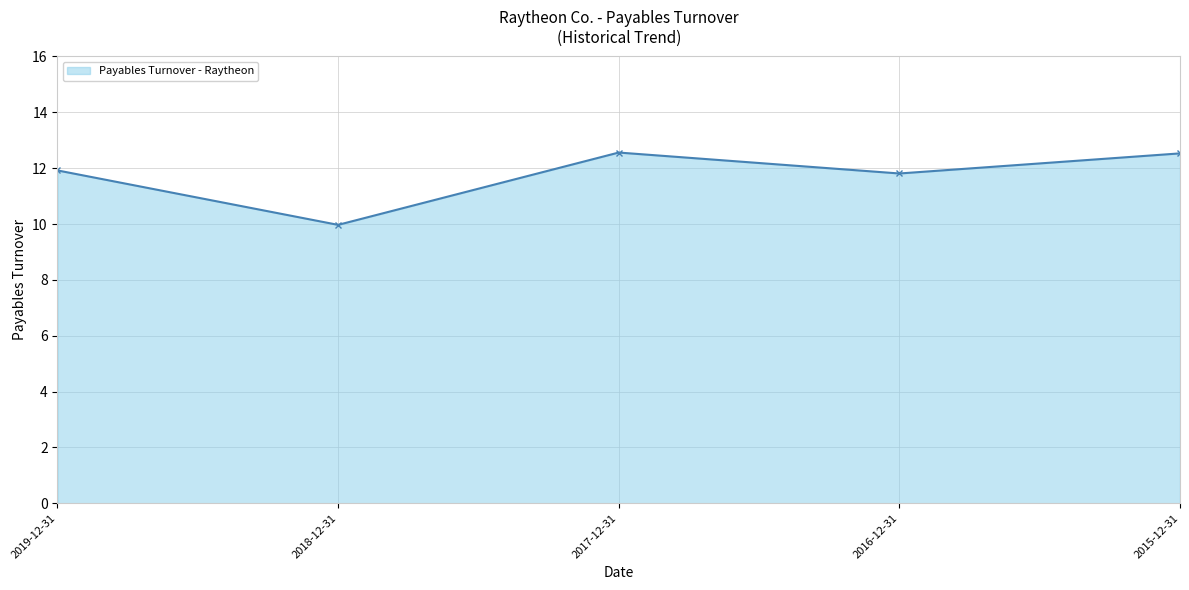

What is the sum of all values?

58.8